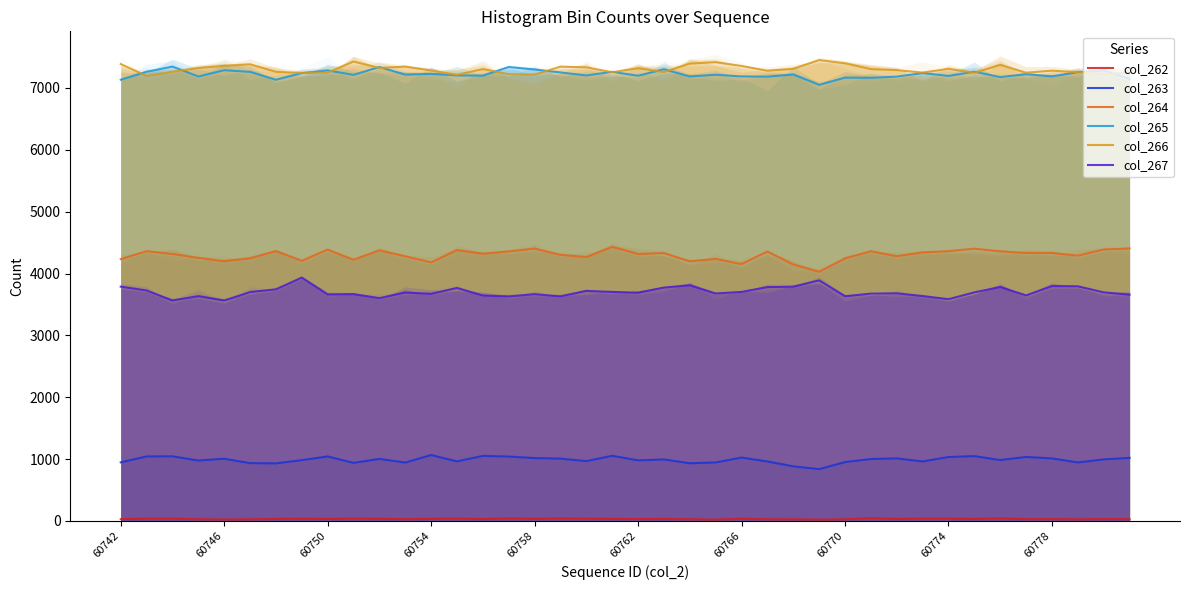

What is the maximum value for col_266?

7450